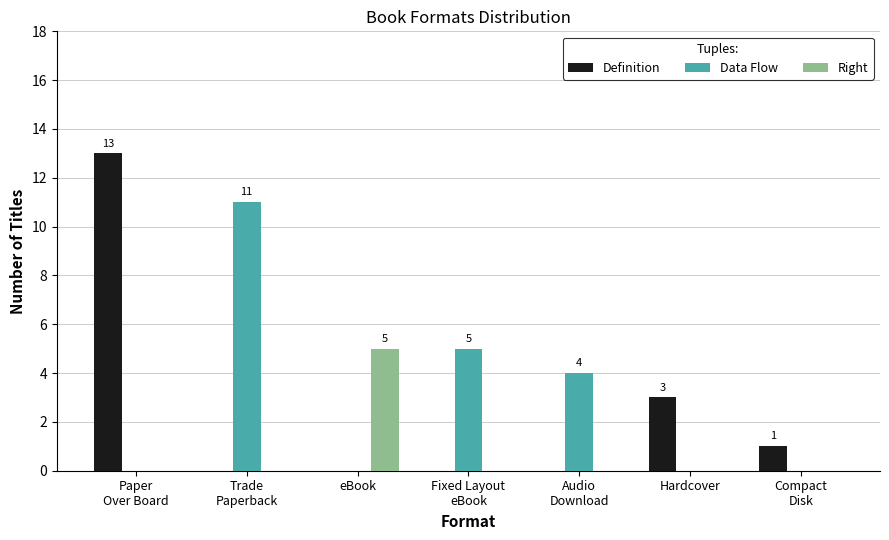

Reading left to right, list all the values displayed in this chart.

Definition: 13	0	0	0	0	3	1
Data Flow: 0	11	0	5	4	0	0
Right: 0	0	5	0	0	0	0